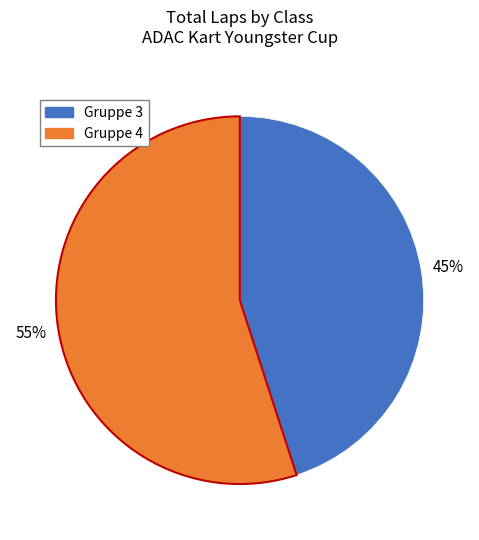

Is there a majority slice in this chart?

Yes